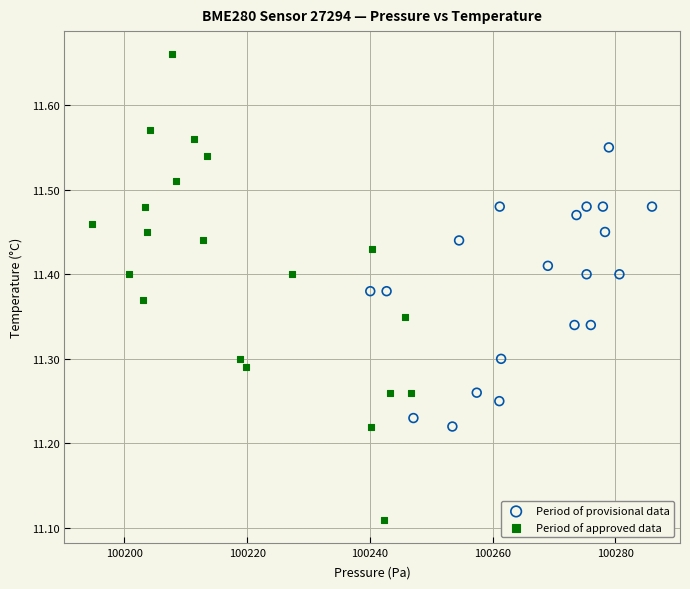

Which series has the largest Y range (max minus min)?

Period of approved data